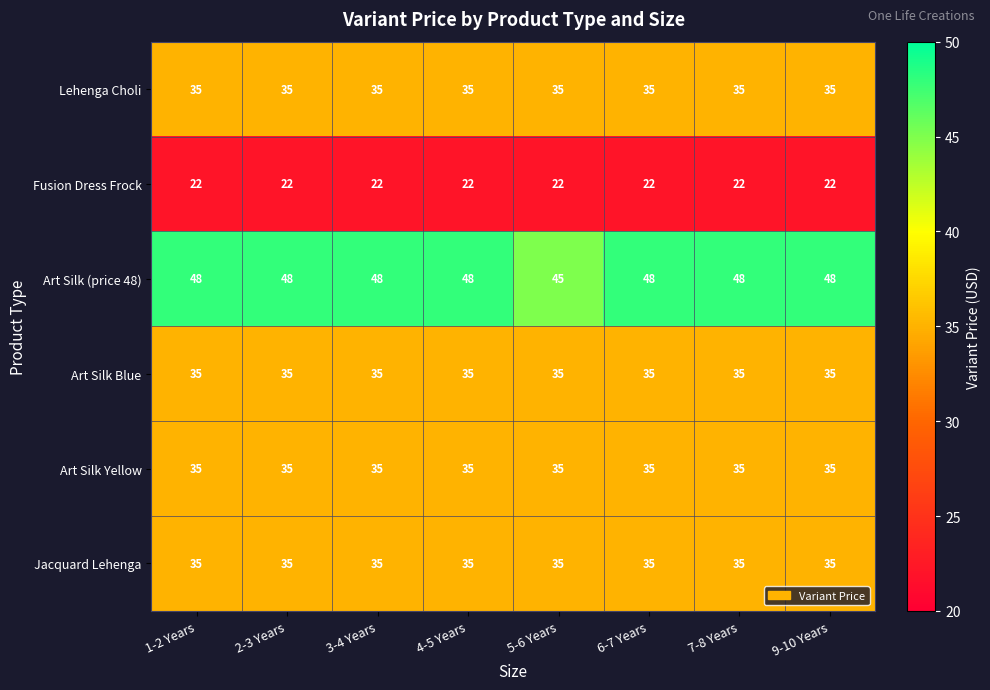

The Fusion Dress Frock series shows 36 at 1-2 Years. True or false?

False